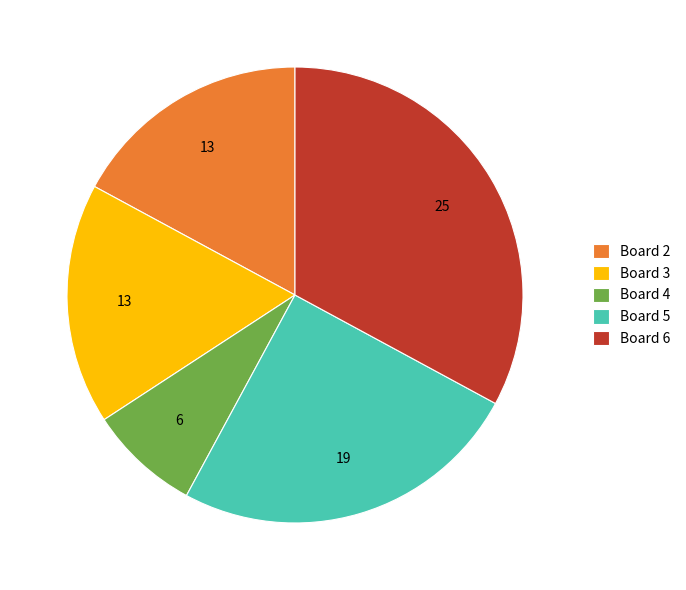

Count the number of slices in the pie.

5